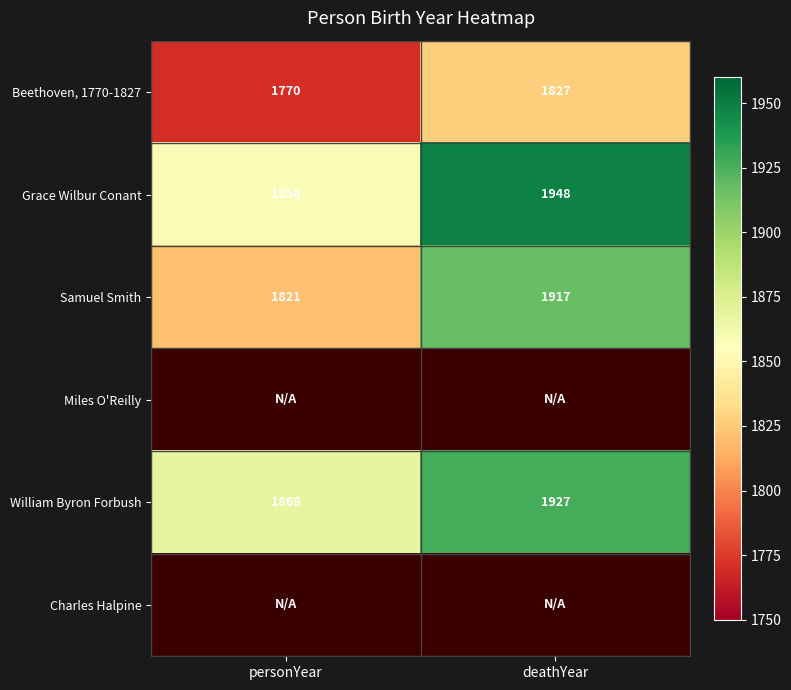

What is the difference between the maximum and minimum values in the Grace Wilbur Conant series?

90